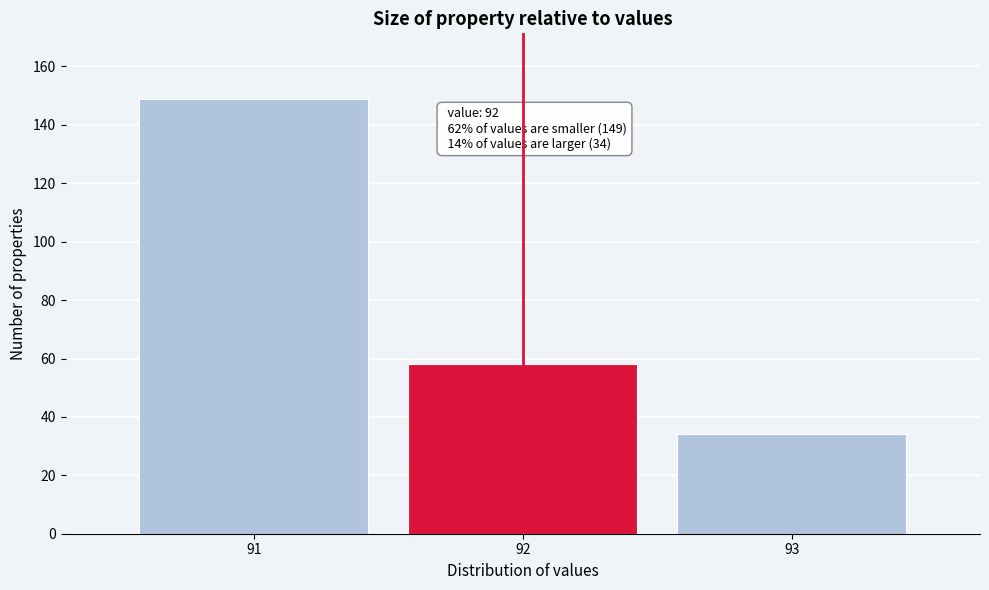

Which range on the x-axis has the tallest bar?

90.5 to 91.5